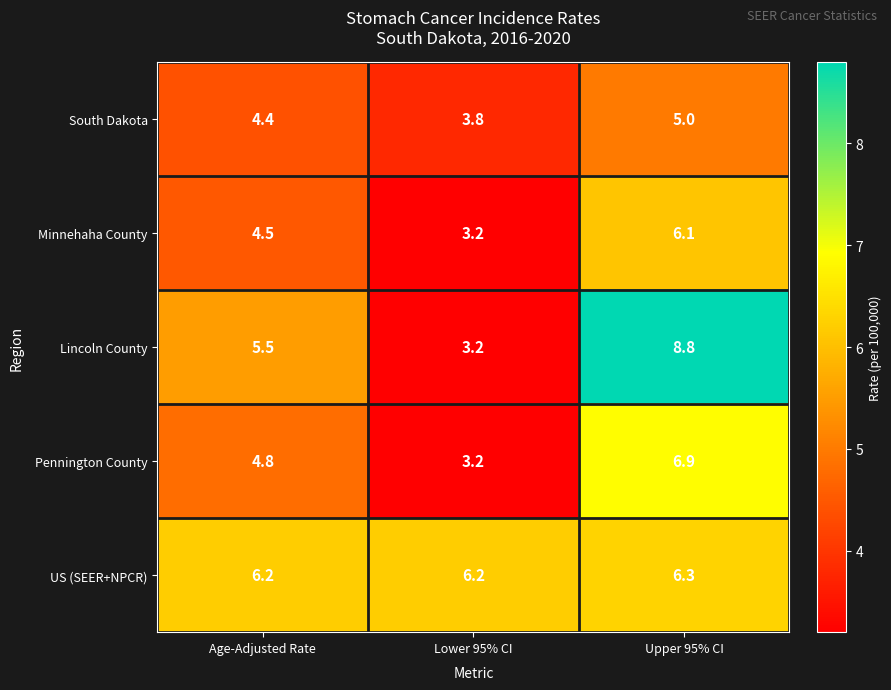

Which series has the widest spread of values?

Lincoln County